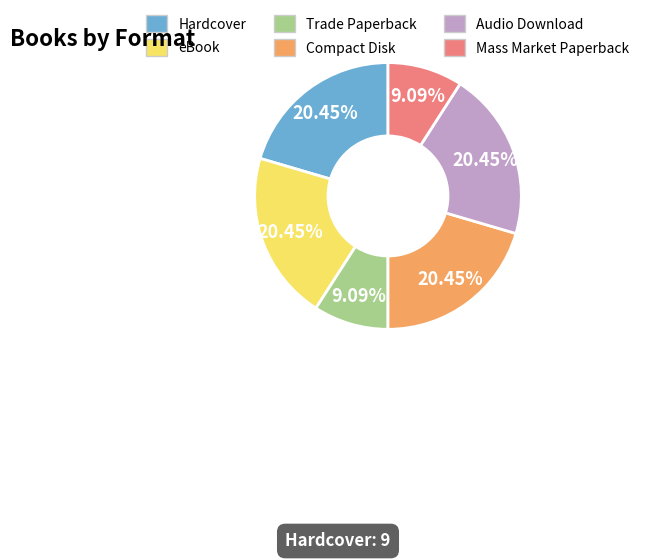

To the nearest percent, what is the average slice percentage?

17%